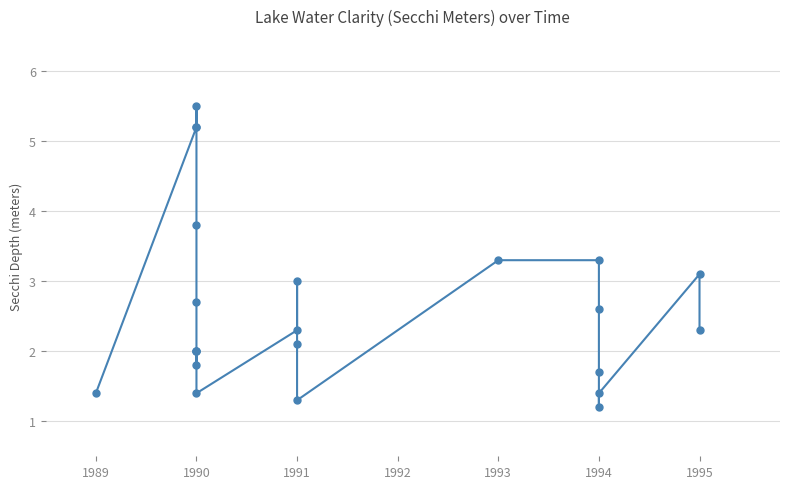

True or false: there are more than 1 points higher than both neighbors.

True